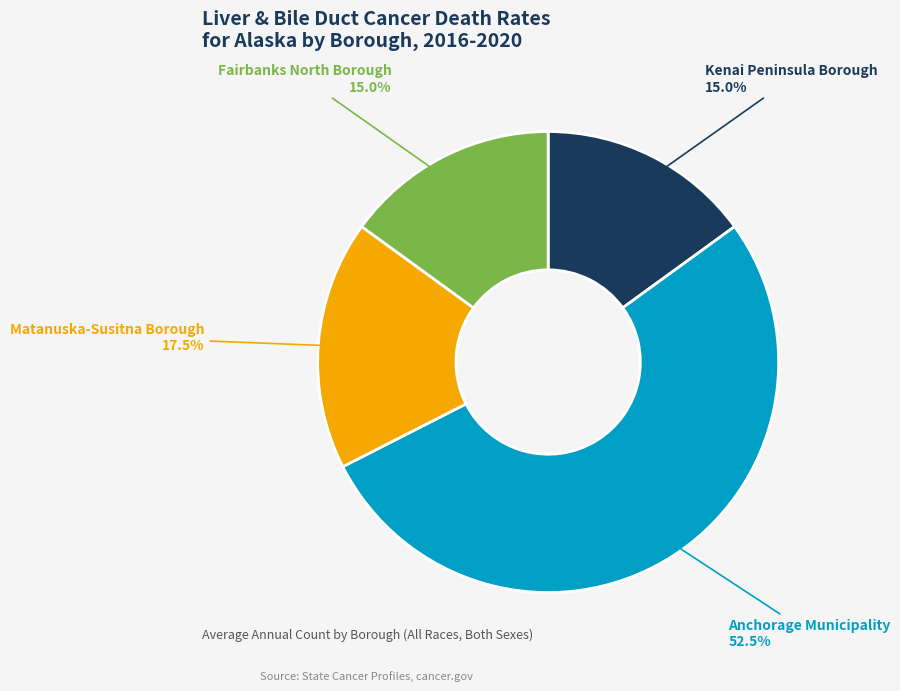

Is there any slice that represents more than half of the pie?

Yes